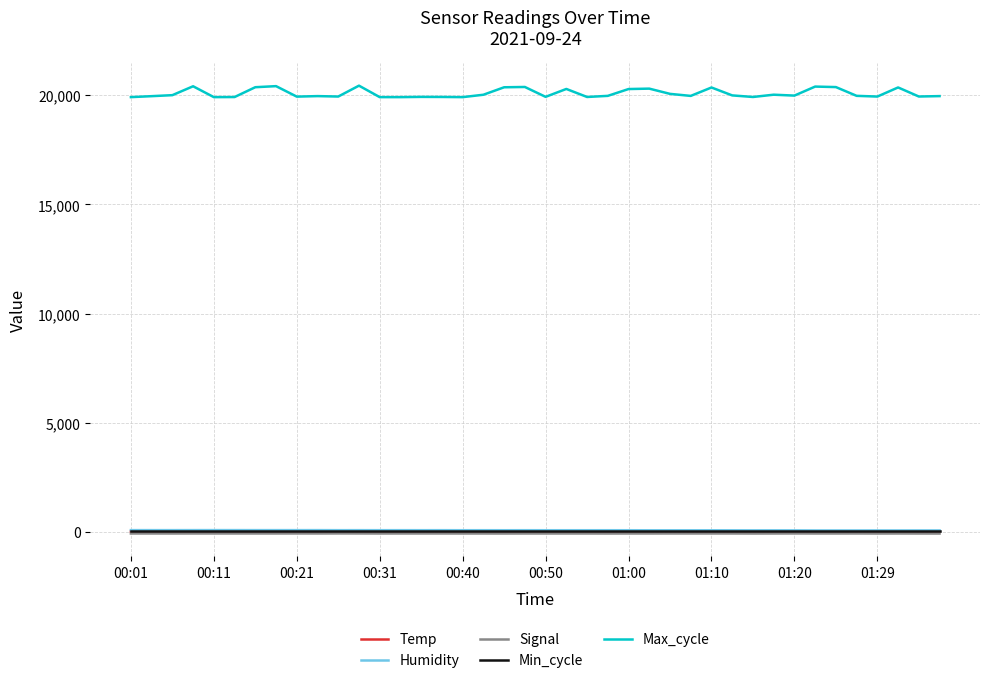

Which series has the widest spread of values?

Max_cycle